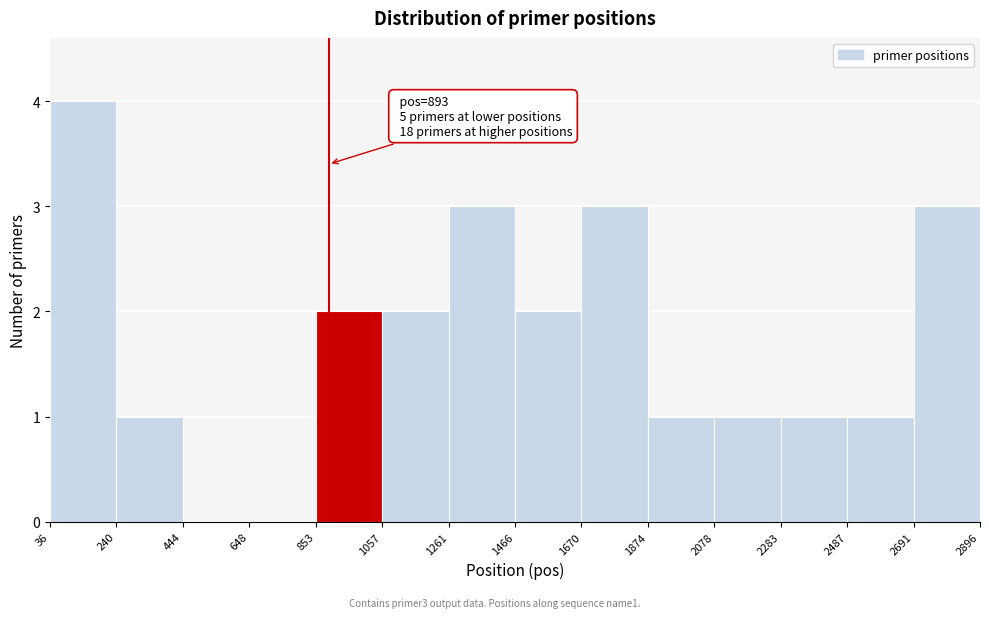

Which range on the x-axis has the tallest bar?

36 to 240